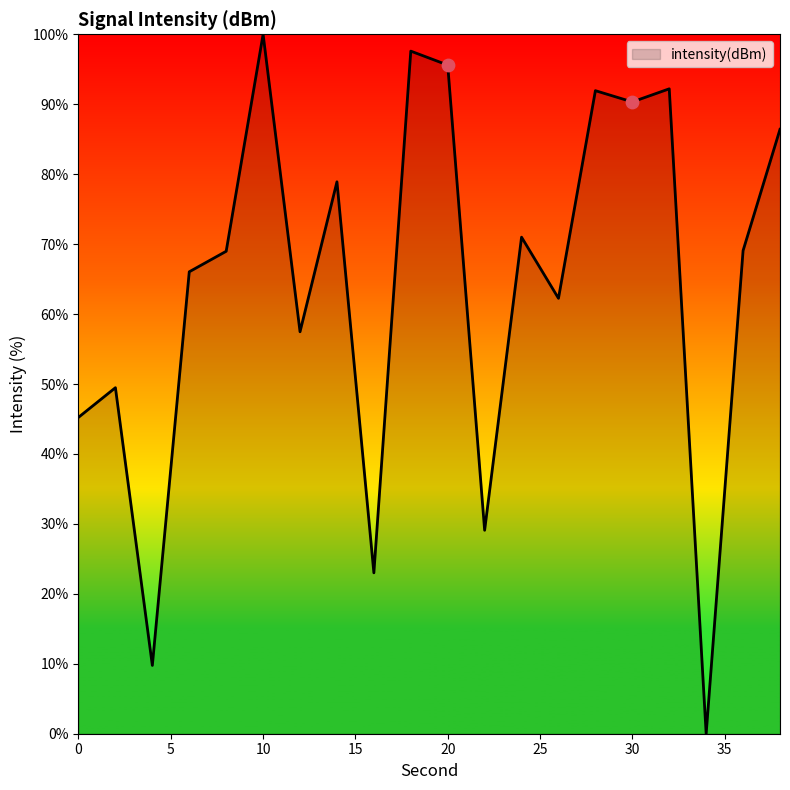

What is the difference between the maximum and minimum values?

100.0